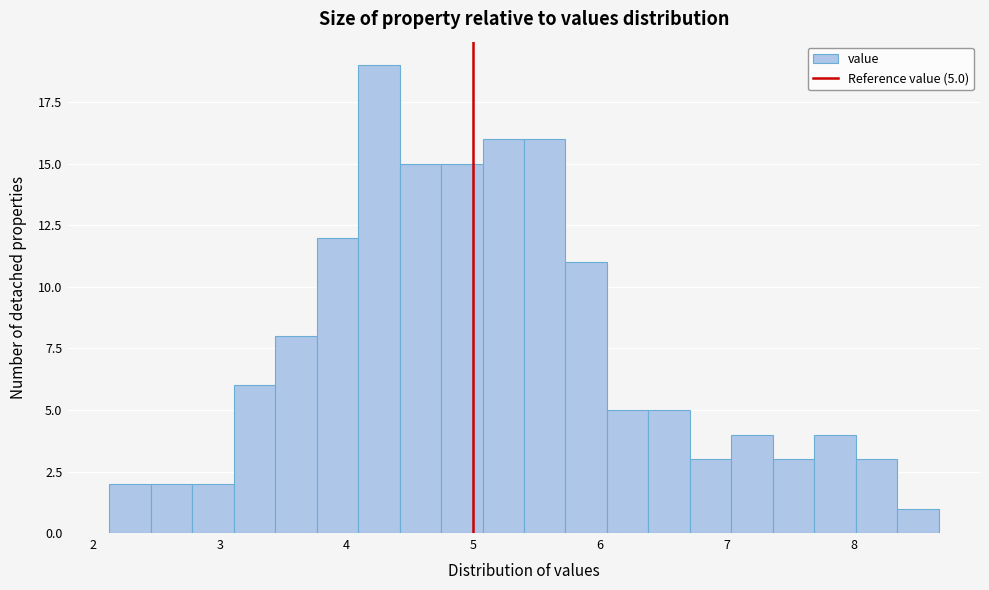

Read against the x-axis, roughly where is the centre of the tallest bar?

4.3